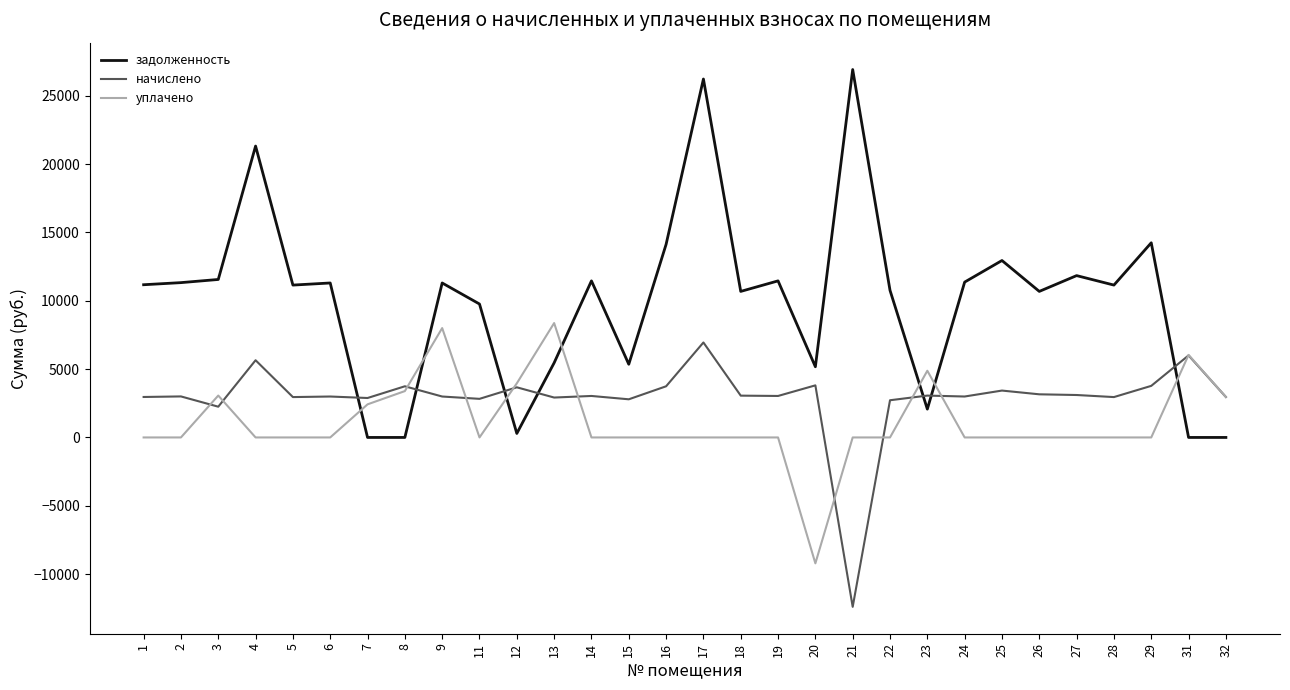

What is the total value across all series at 22?

13480.9